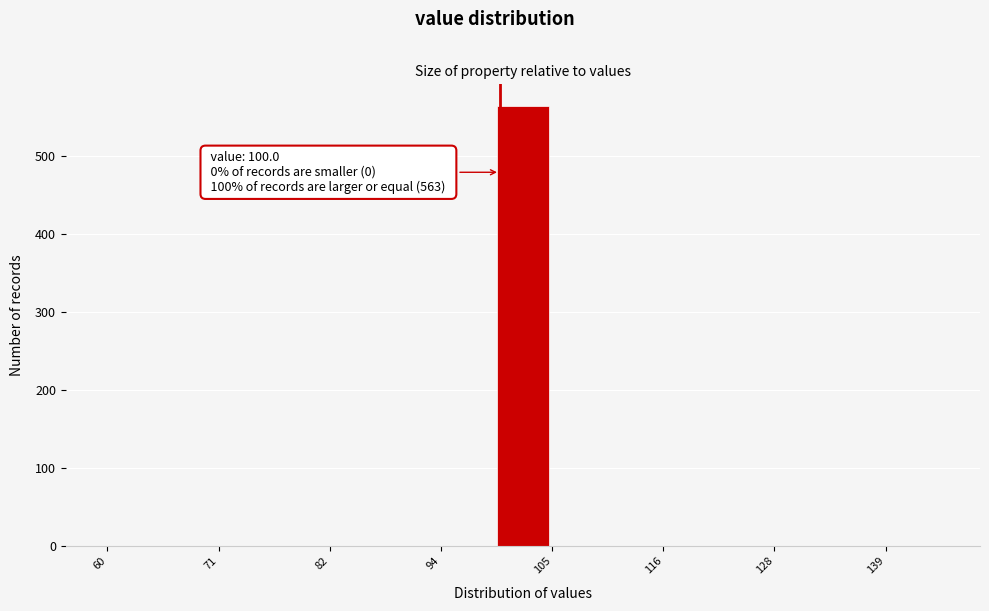

Read against the x-axis, roughly where is the centre of the tallest bar?

102